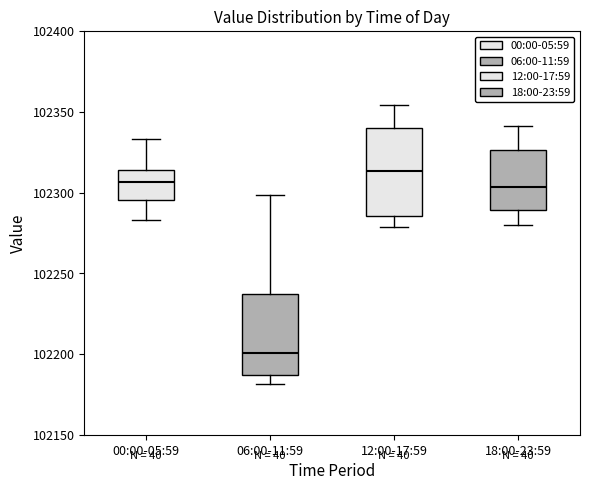

Where does the upper whisker of the box for 18:00-23:59 end on the y-axis? The values are not printed on the chart, so give them approximately, as read against the axis.

102340